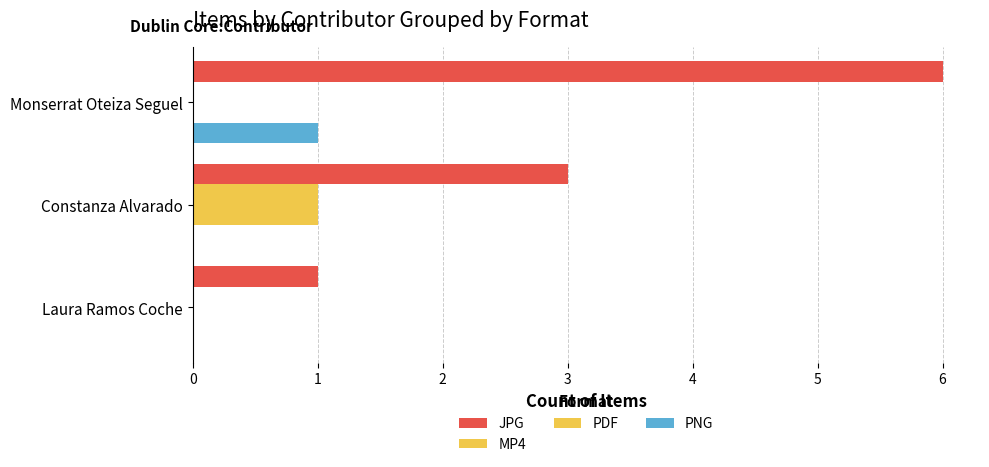

What is the value of the MP4 bar at the 2nd from the left?

1